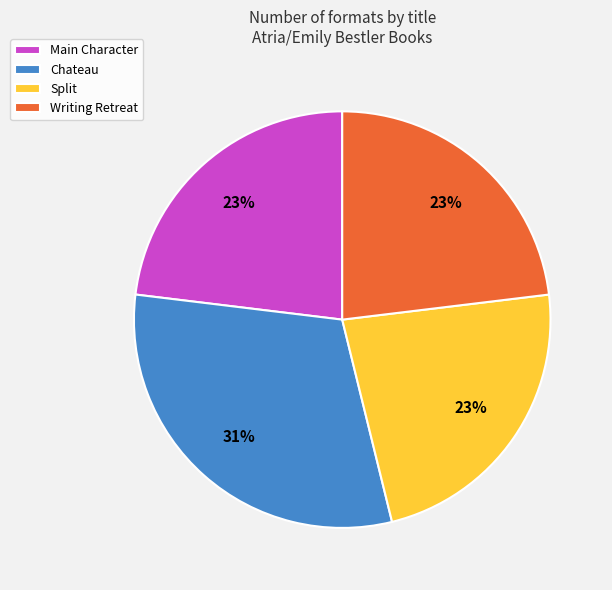

How many slices are in this pie chart?

4